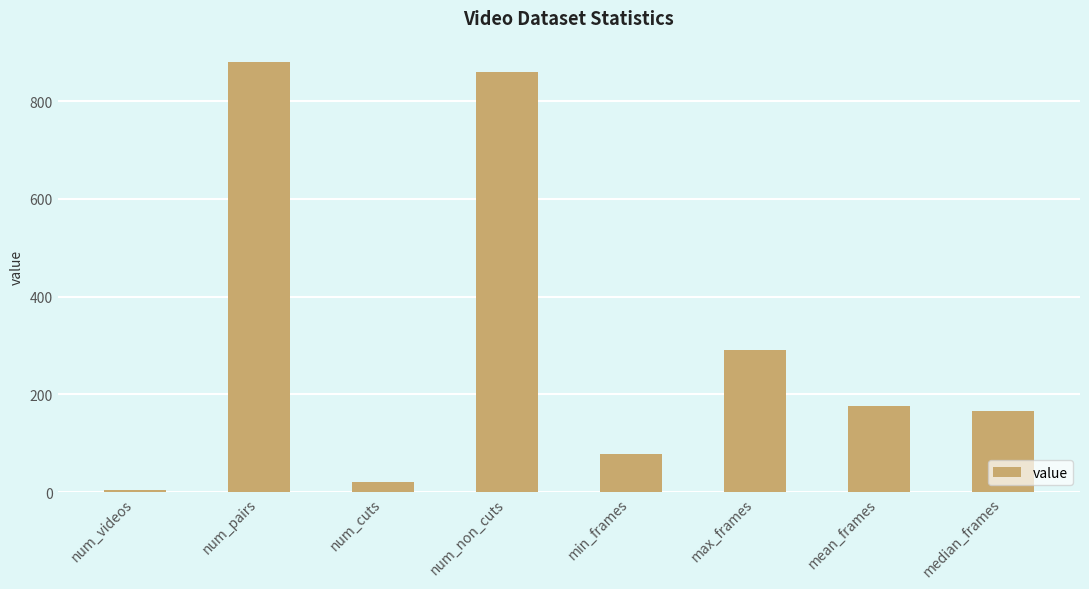

Approximately how many times larger is the value at num_pairs compared to num_videos?

176.0